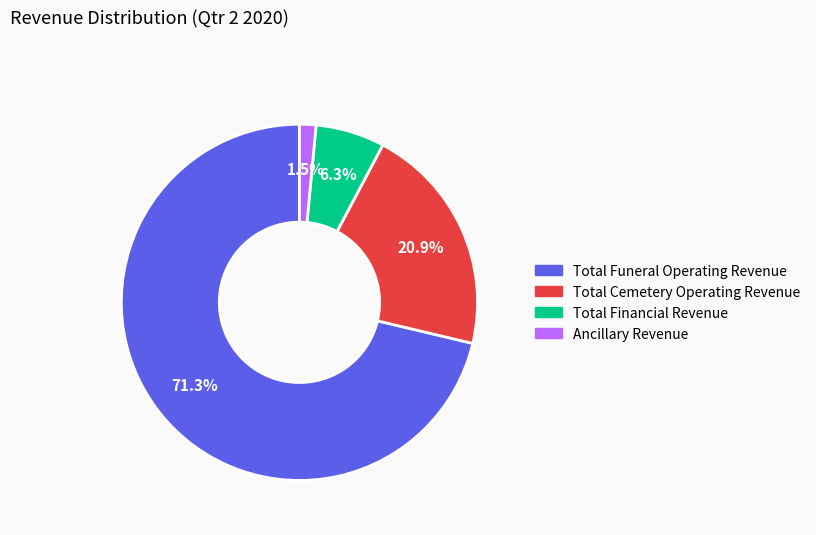

Between Ancillary Revenue and Total Financial Revenue, which is larger?

Total Financial Revenue